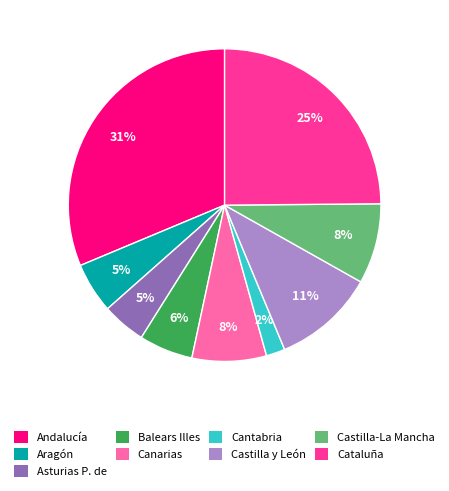

True or false: Cataluña accounts for 25% of the total.

True